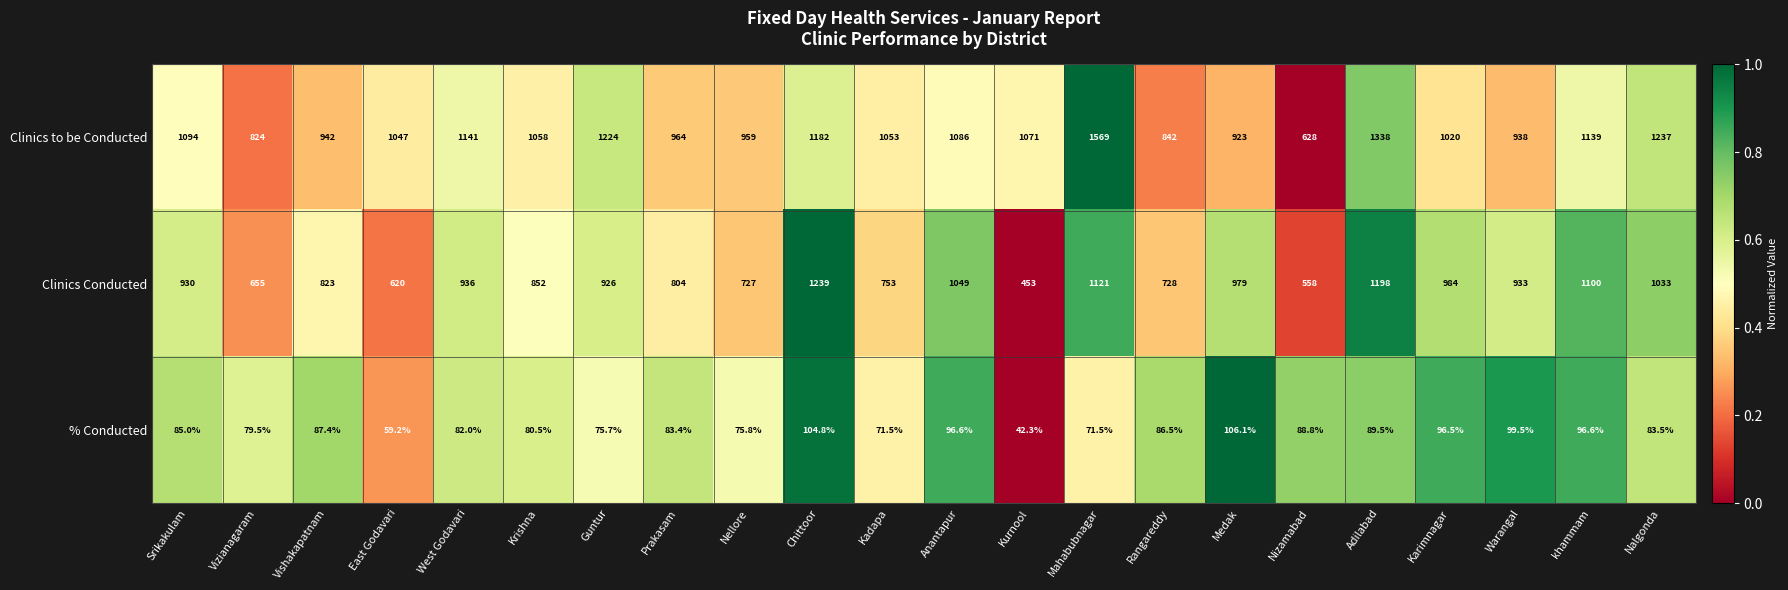

List the series in order of their overall mean, lowest first.

% Conducted, Clinics Conducted, Clinics to be Conducted